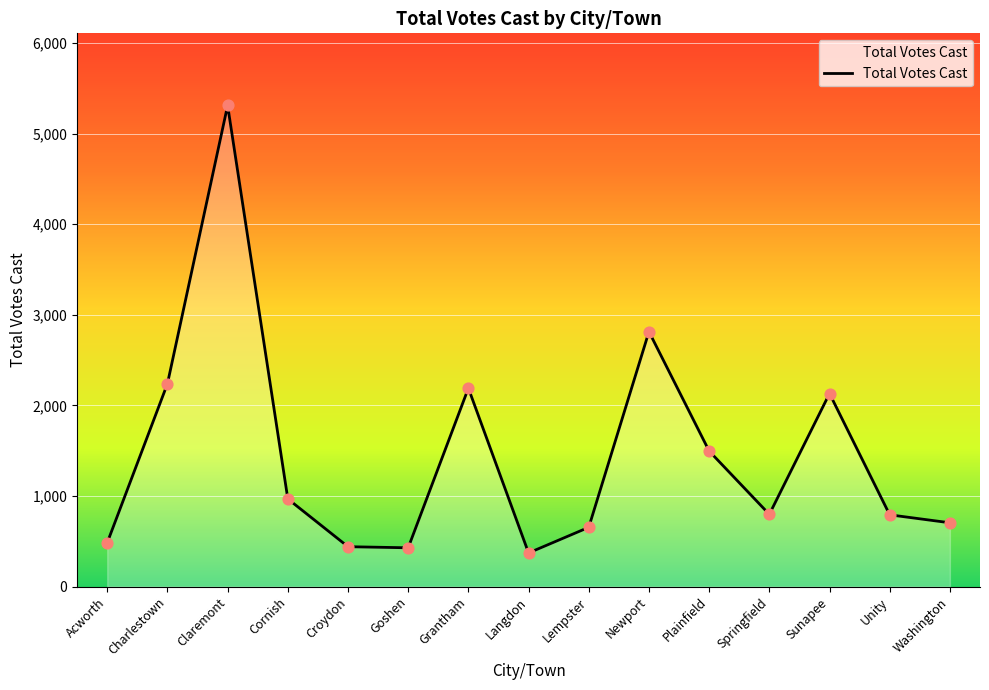

Between Goshen and Claremont, which is larger?

Claremont